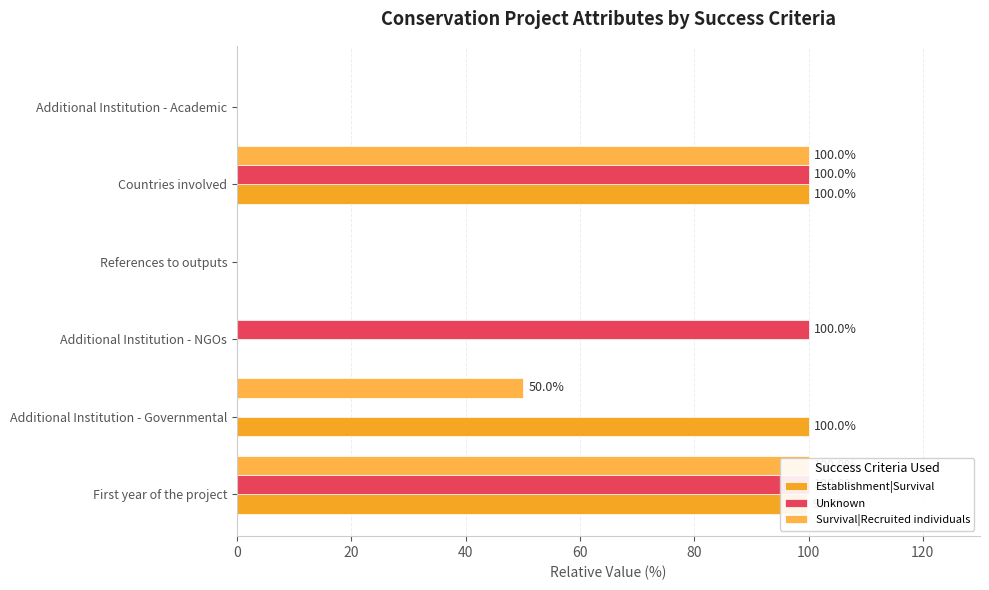

The Unknown series shows -55.2 at Additional Institution - Governmental. True or false?

False